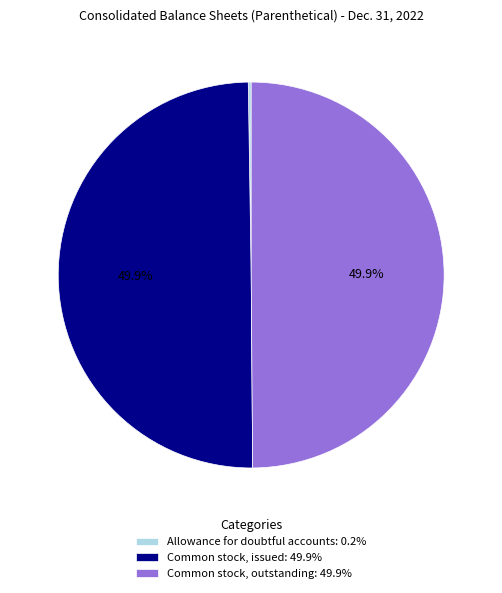

Do Common stock, outstanding: 49.9% and Common stock, issued: 49.9% together represent more than half of the pie?

Yes